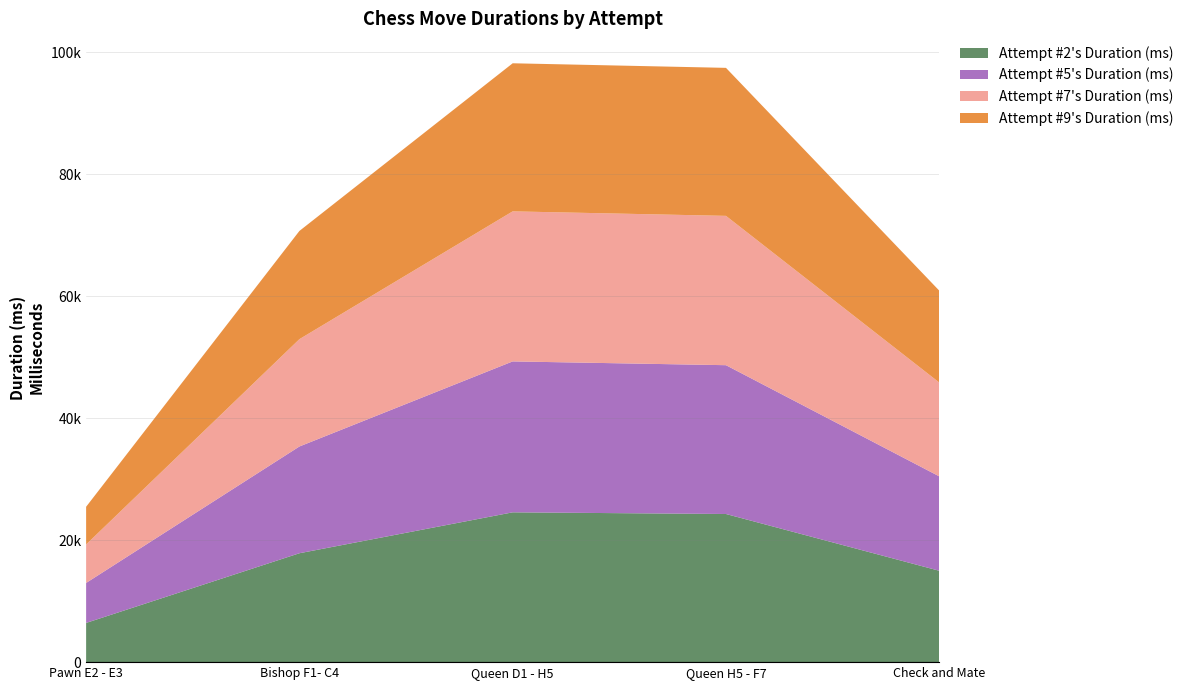

Reading right to left, transcribe all the data shown in this chart.

Attempt #2's Duration (ms): 14983	24289	24564	17855	6430
Attempt #5's Duration (ms): 15478	24399	24745	17504	6555
Attempt #7's Duration (ms): 15386	24484	24602	17598	6307
Attempt #9's Duration (ms): 15066	24268	24280	17743	6184